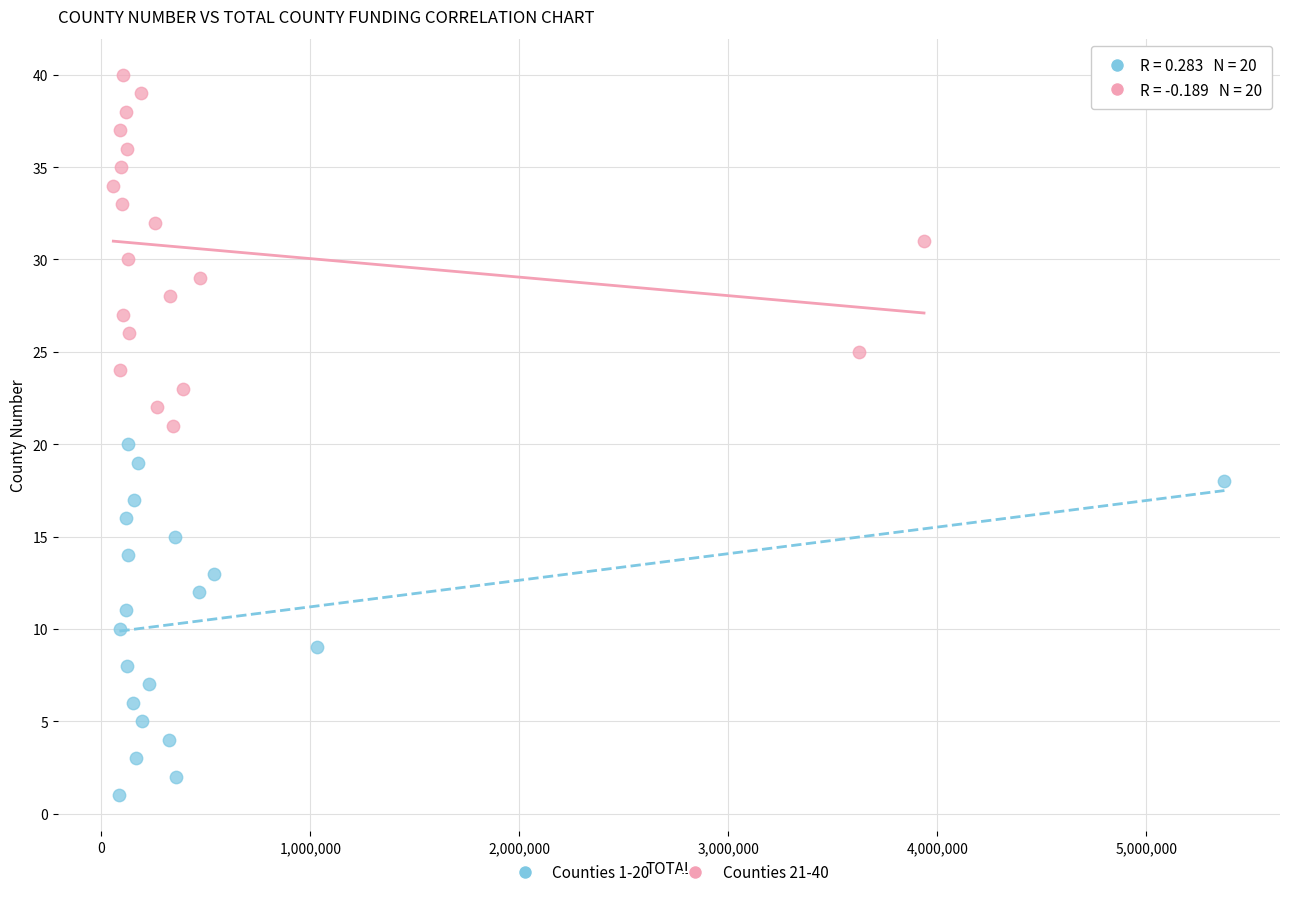

What are all the series names shown in the legend?

Counties 1-20, Counties 21-40